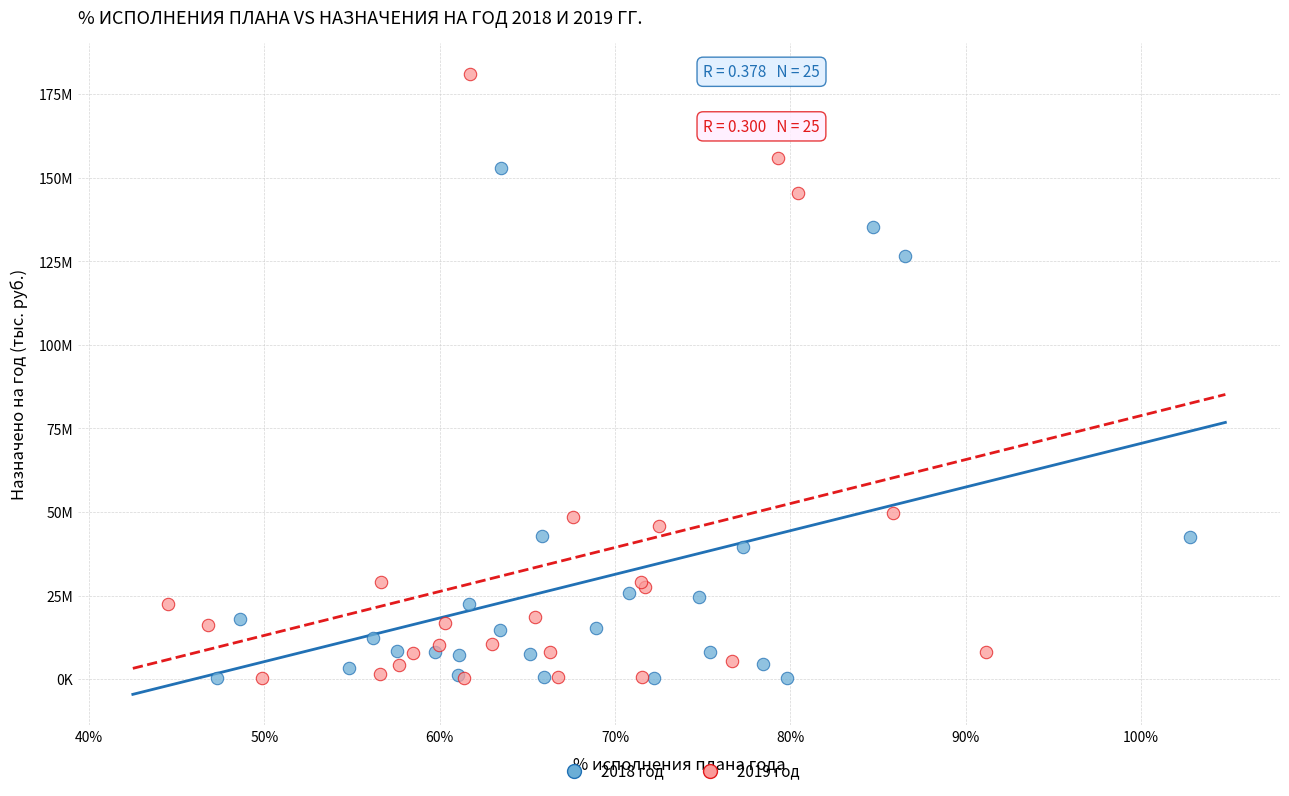

What are all the series names shown in the legend?

2018 год, 2019 год